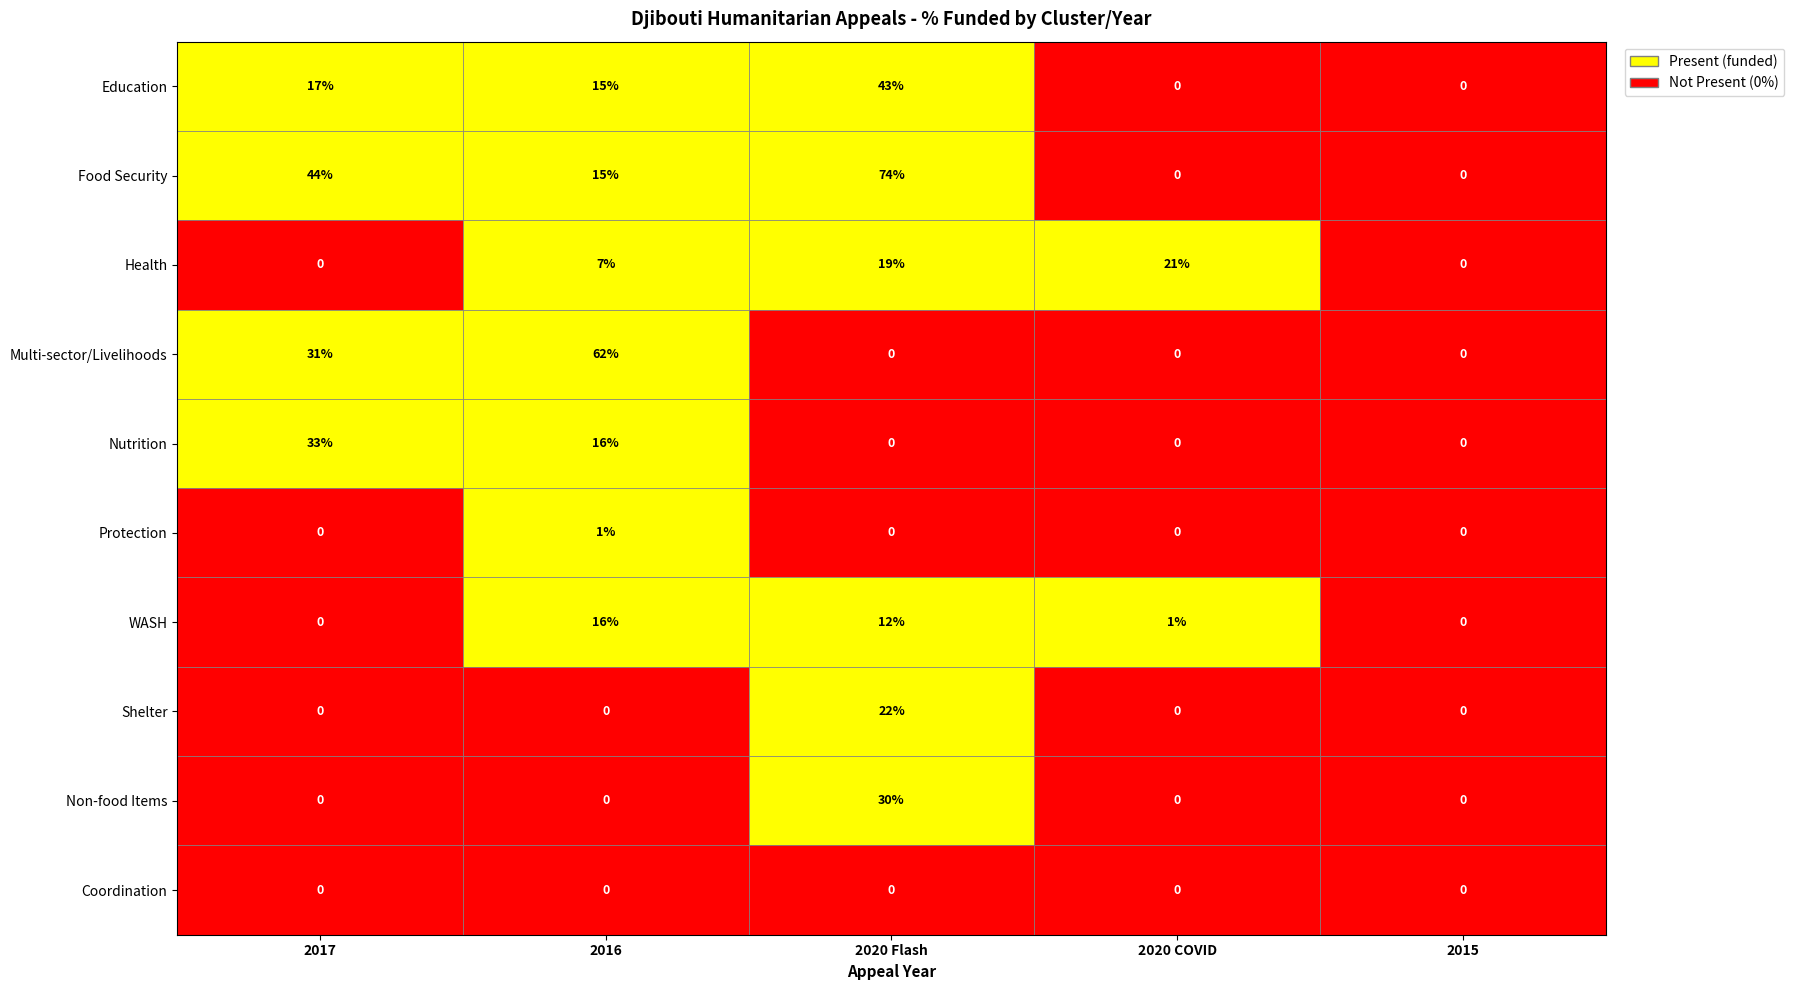

How many positive values does the Shelter series have?

1